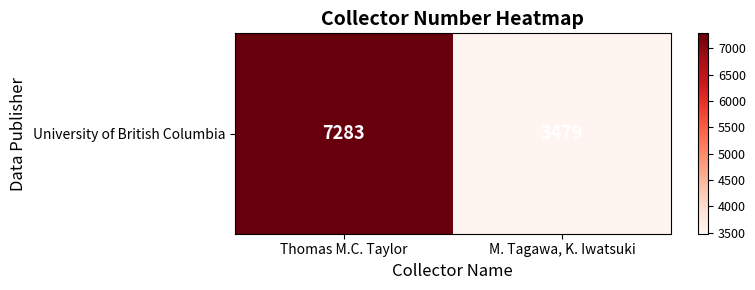

How many categories are shown in the chart?

2